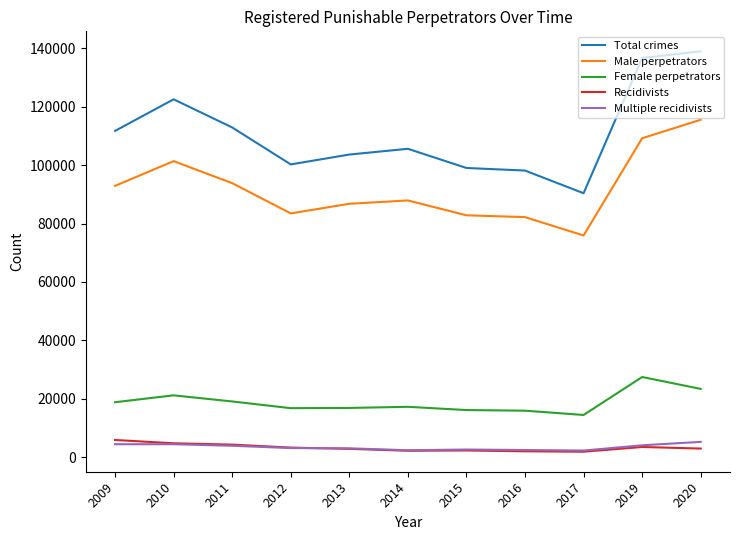

What are all the series names shown in the legend?

Total crimes, Male perpetrators, Female perpetrators, Recidivists, Multiple recidivists